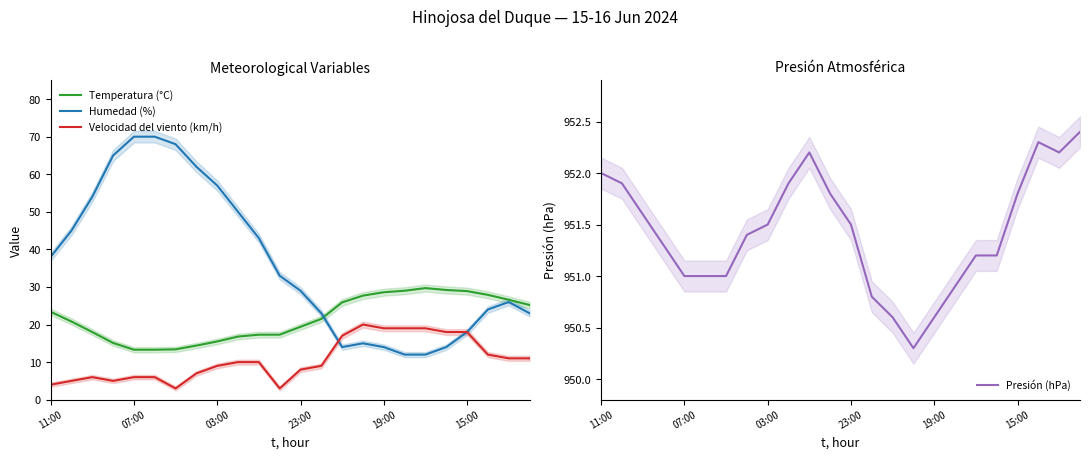

The Temperatura (°C) series shows 15.5 at 03:00. True or false?

True